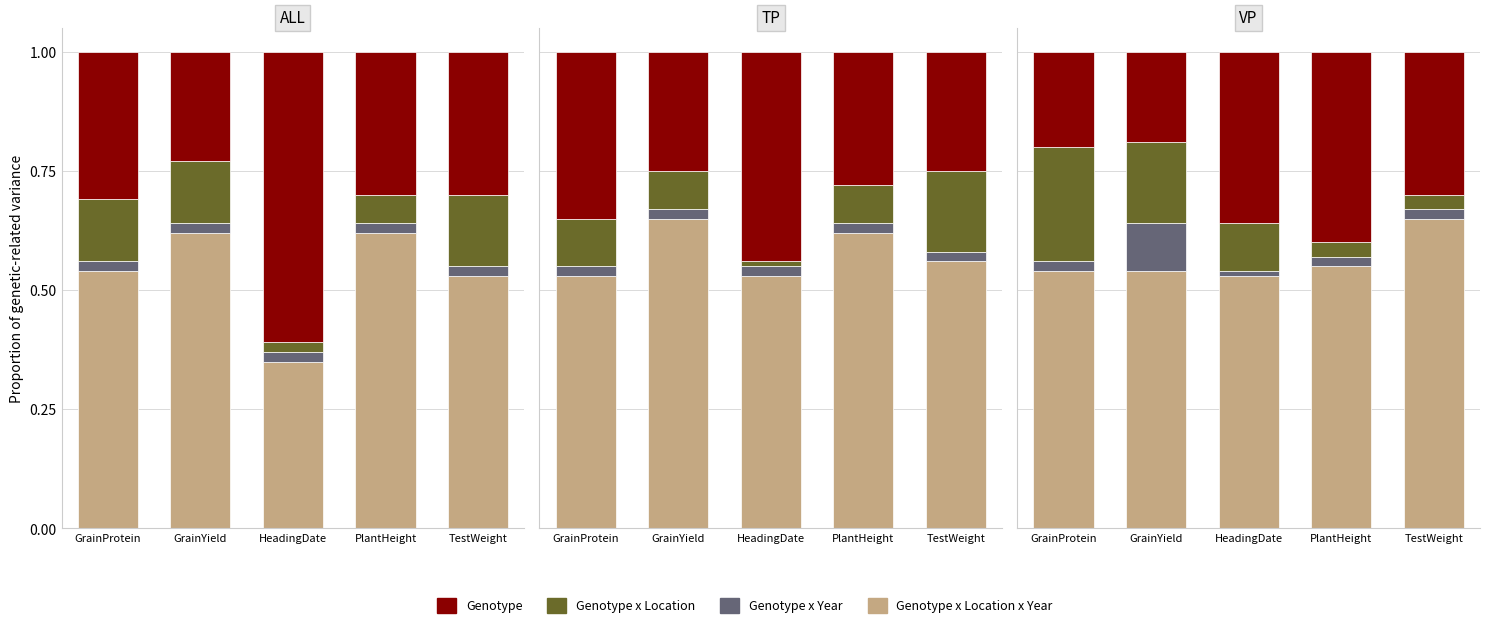

Reading left to right, extract all data points from this chart.

Genotype x Location x Year: GrainProtein=0.5	GrainYield=0.5	HeadingDate=0.5	PlantHeight=0.6	TestWeight=0.7
Genotype x Year: GrainProtein=0.0	GrainYield=0.1	HeadingDate=0.0	PlantHeight=0.0	TestWeight=0.0
Genotype x Location: GrainProtein=0.2	GrainYield=0.2	HeadingDate=0.1	PlantHeight=0.0	TestWeight=0.0
Genotype: GrainProtein=0.2	GrainYield=0.2	HeadingDate=0.4	PlantHeight=0.4	TestWeight=0.3